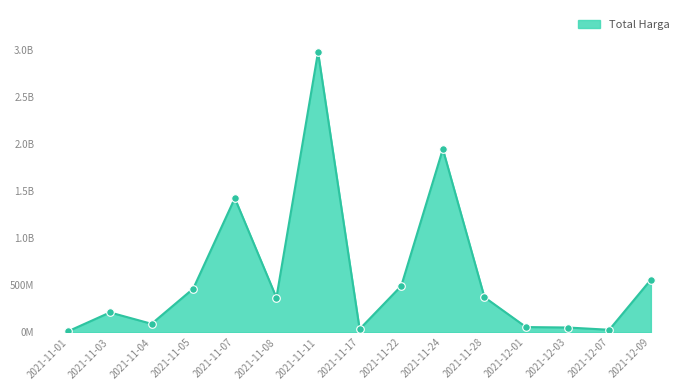

What is the change in value from 2021-11-17 to 2021-11-28?

+339112000